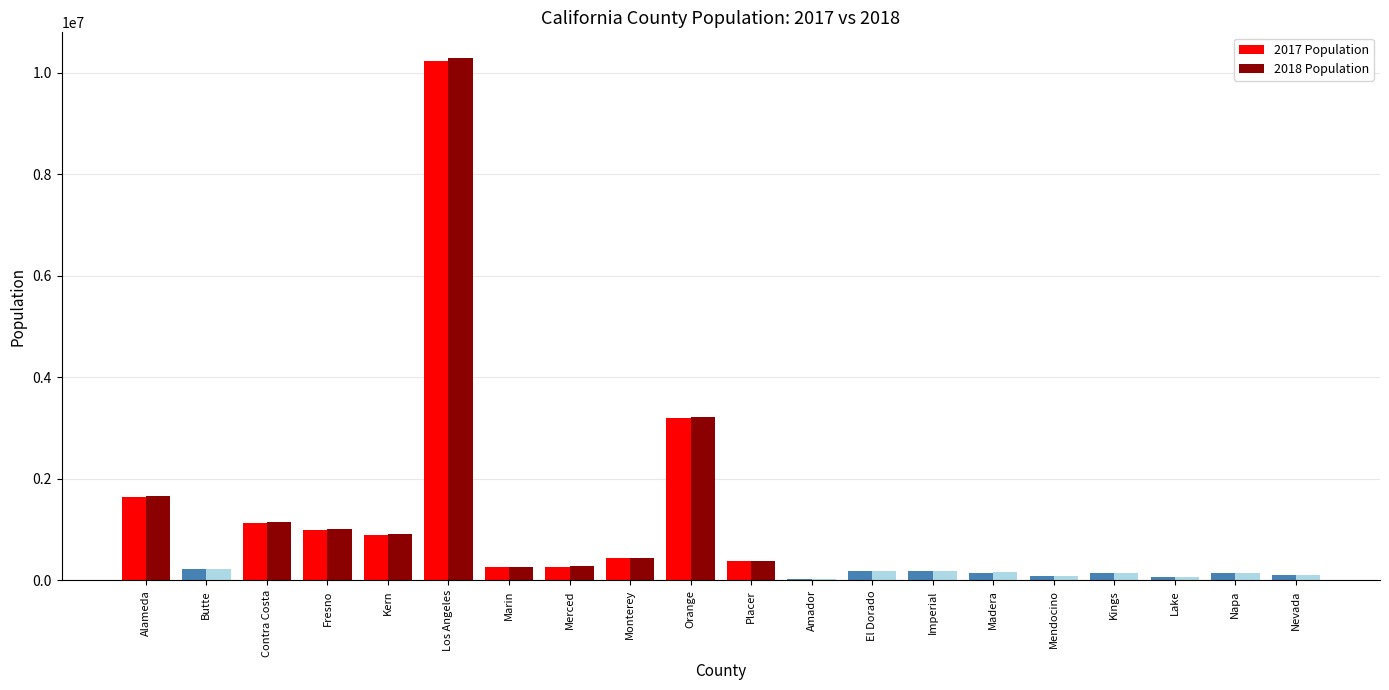

At which category does the chart reach its peak across all series?

Los Angeles